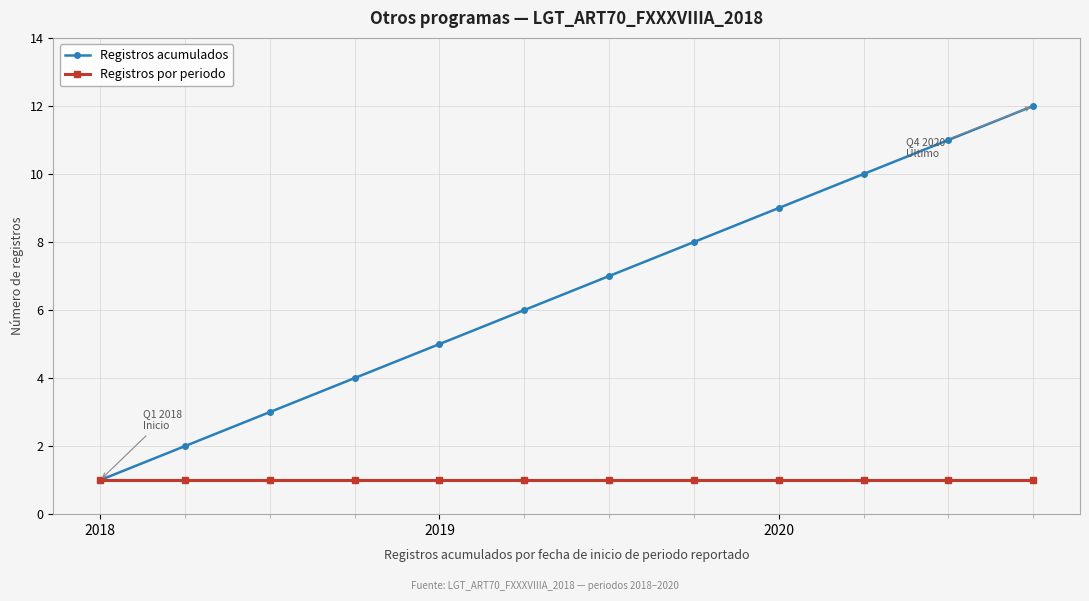

Rank the series by their average value, from lowest to highest.

Registros por periodo, Registros acumulados